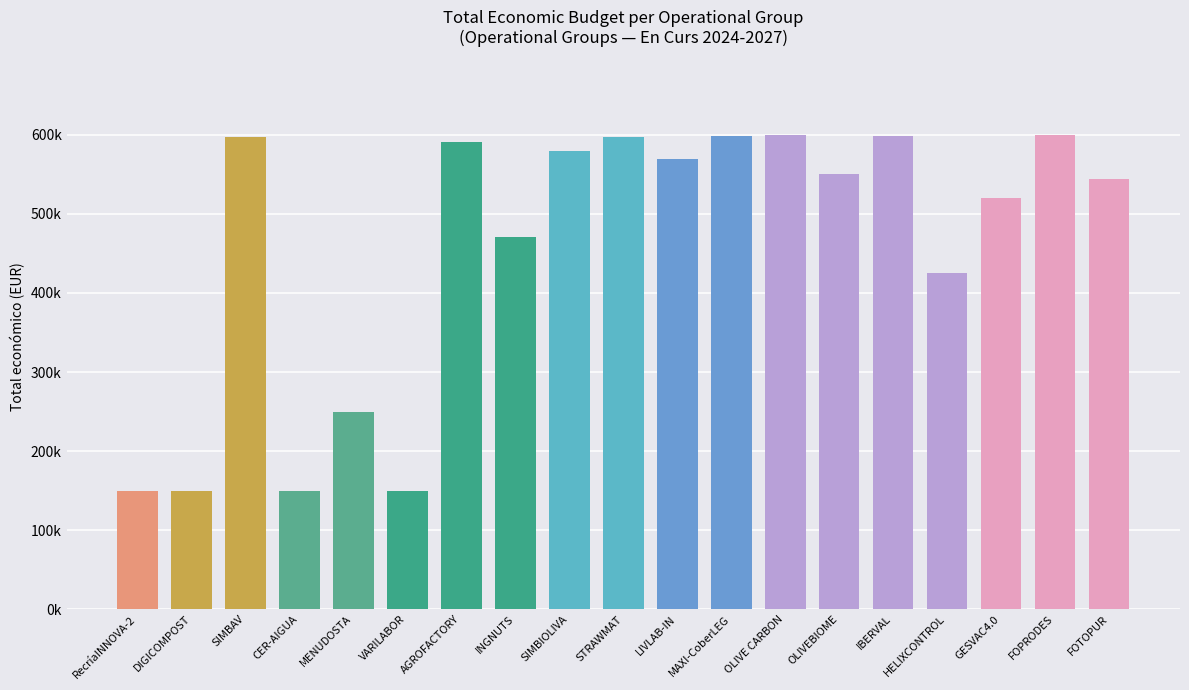

Which has a higher value, INGNUTS or MAXI-CoberLEG?

MAXI-CoberLEG